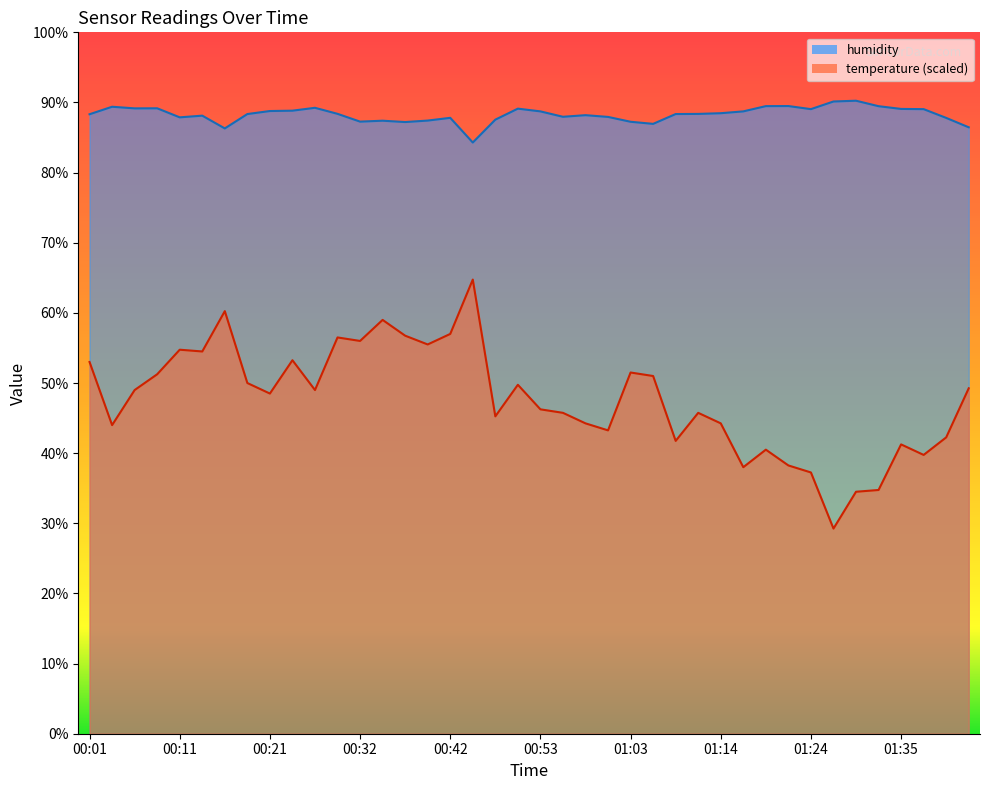

Which has a higher value, 00:09 or 00:34?

00:34